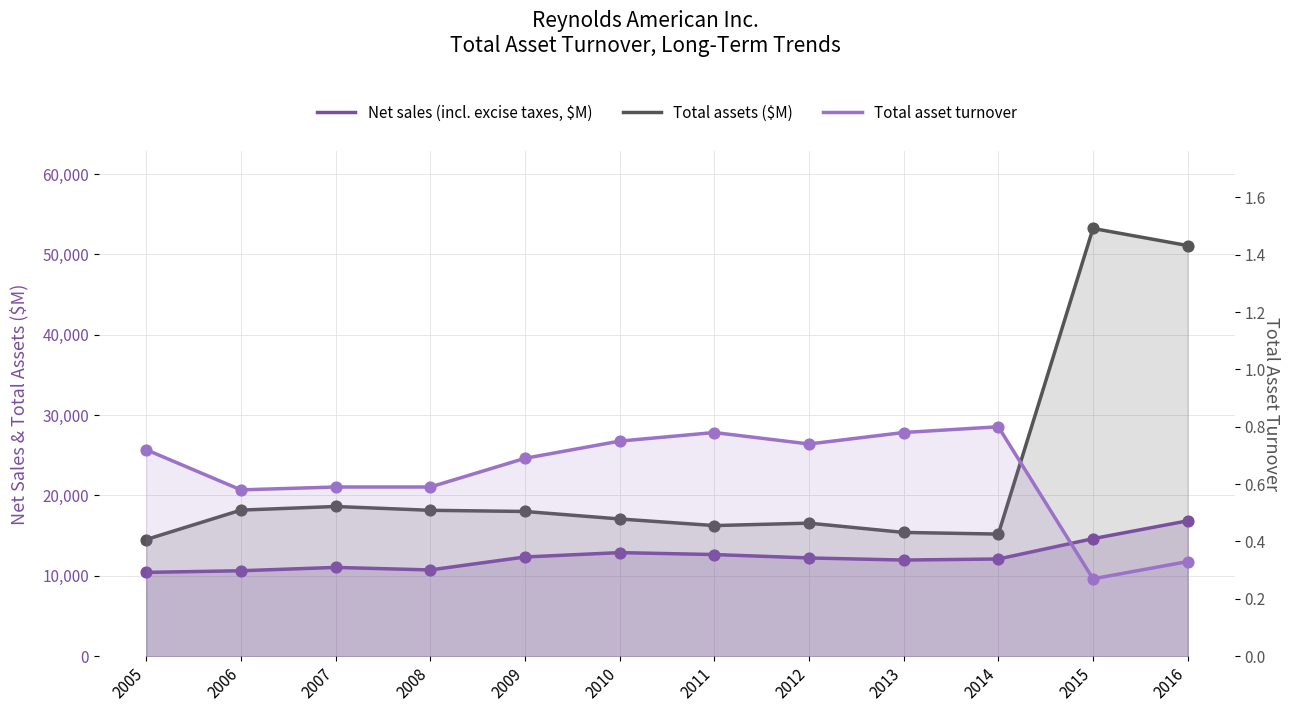

At how many categories does at least one series exceed 49504?

2